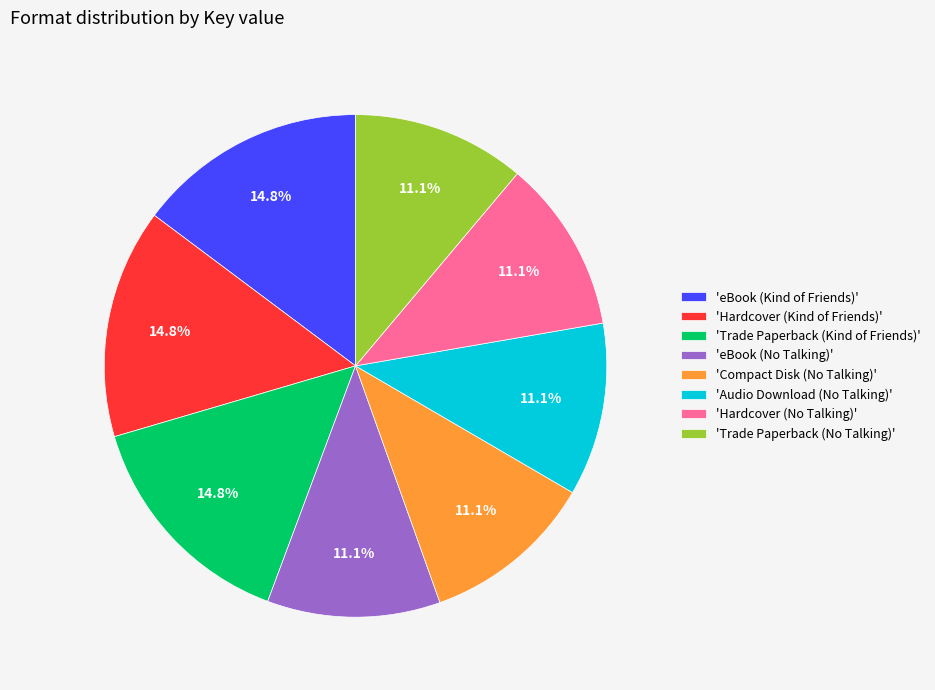

How many slices are in this pie chart?

8